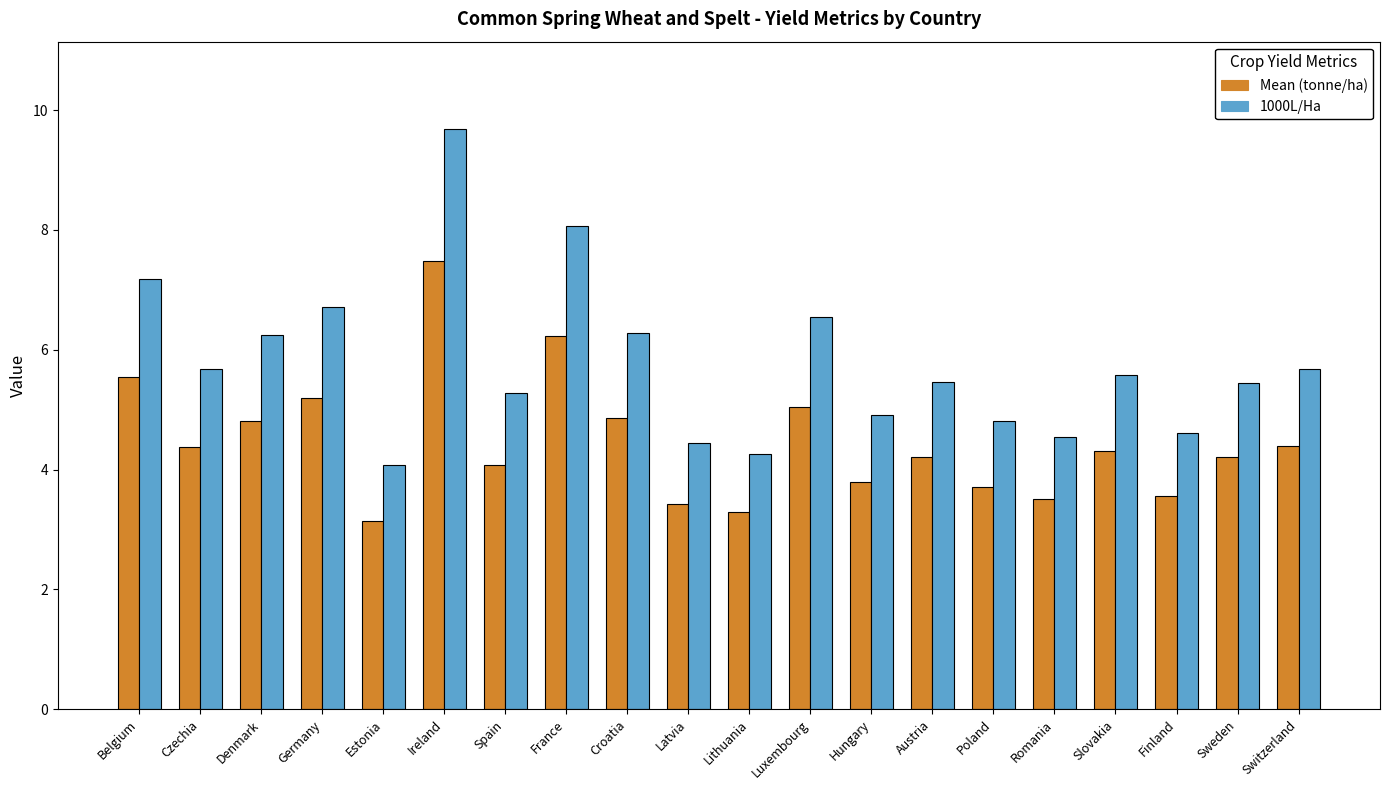

What is the sum of the Mean (tonne/ha) values at Switzerland and Poland?

8.1